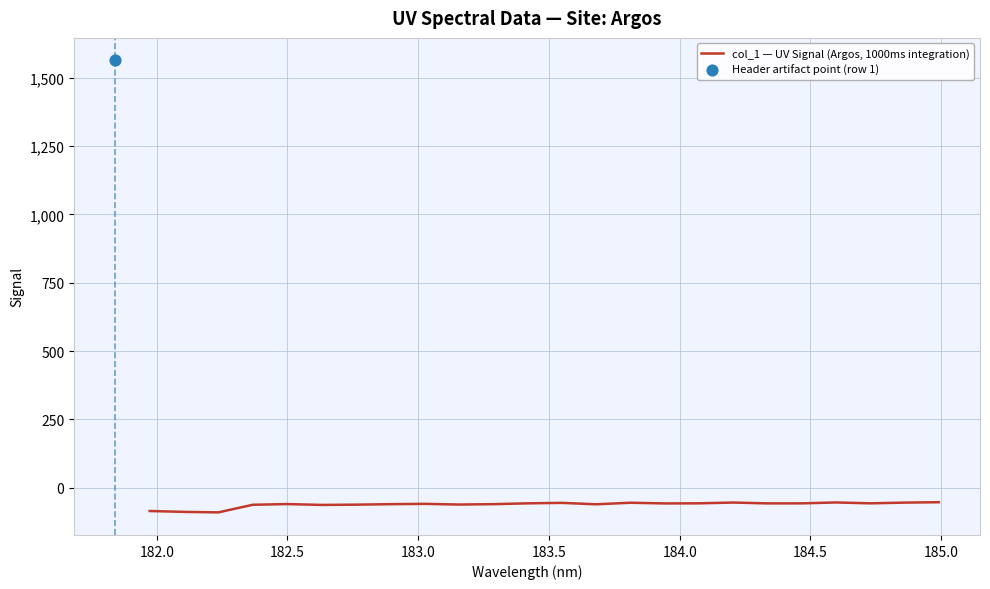

What is the highest value of the col_1 — UV Signal (Argos, 1000ms integration) series?

-52.8